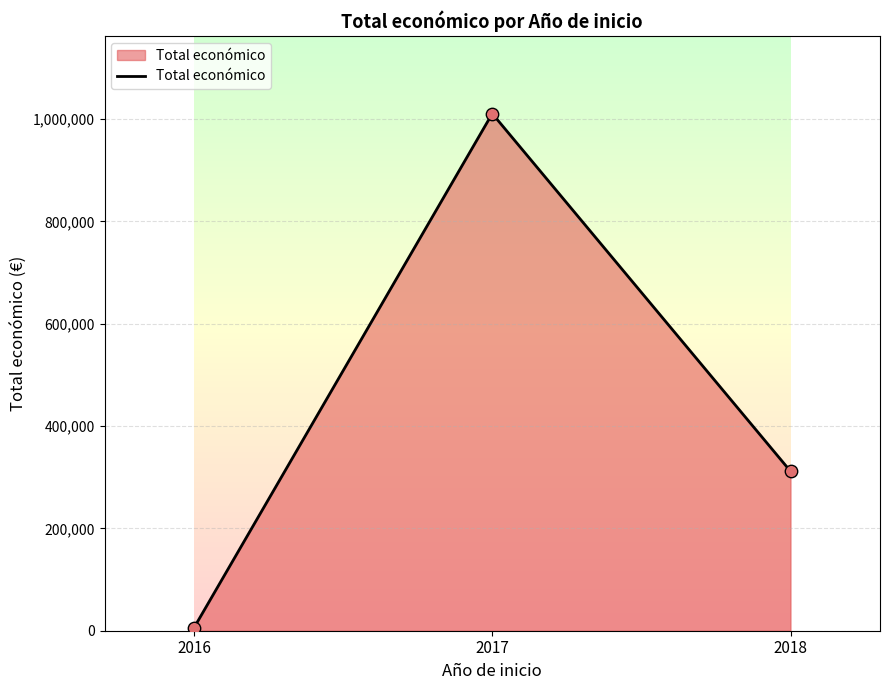

What is the change in value from 2016 to 2018?

+305753